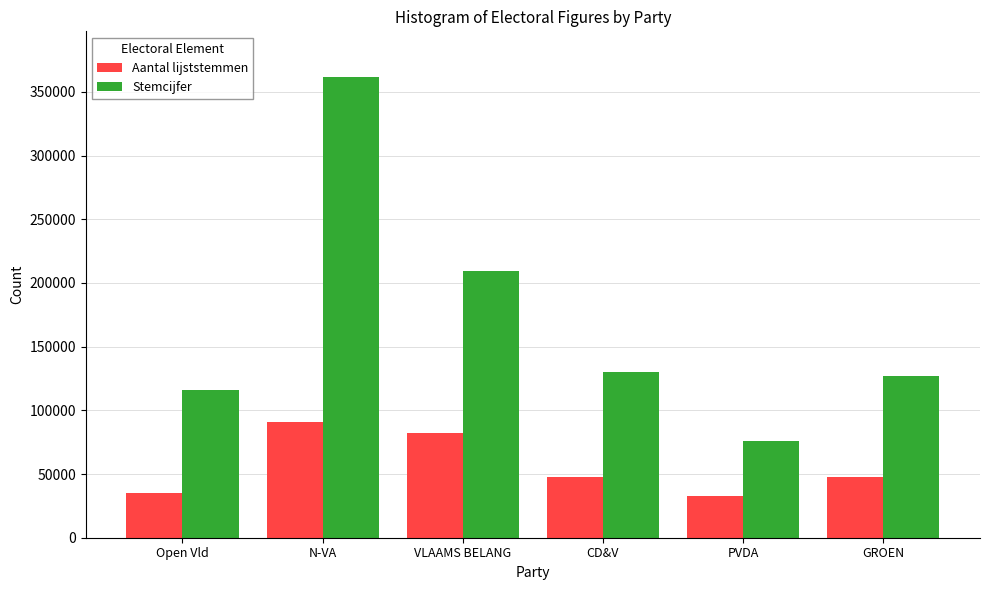

At how many categories does at least one series exceed 305802?

1